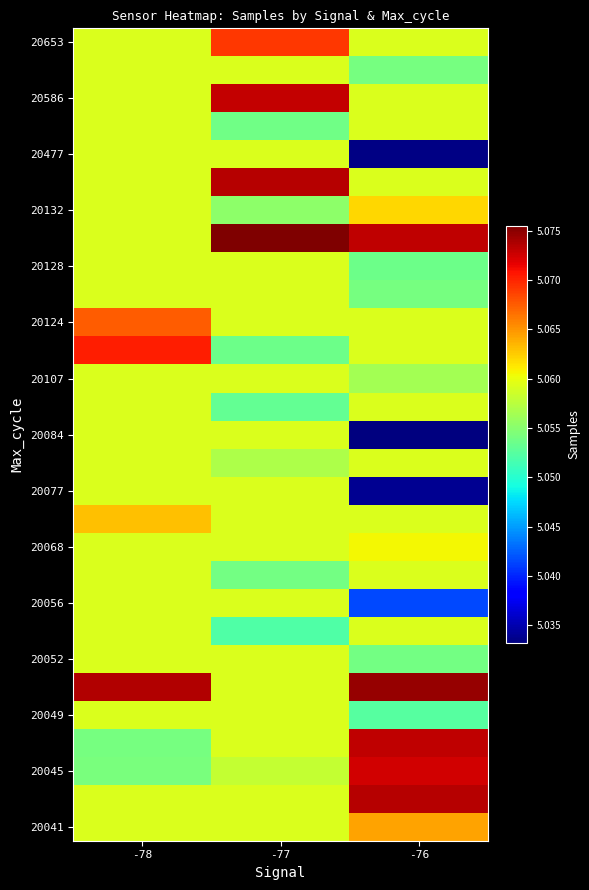

Count the number of data series in this chart.

29